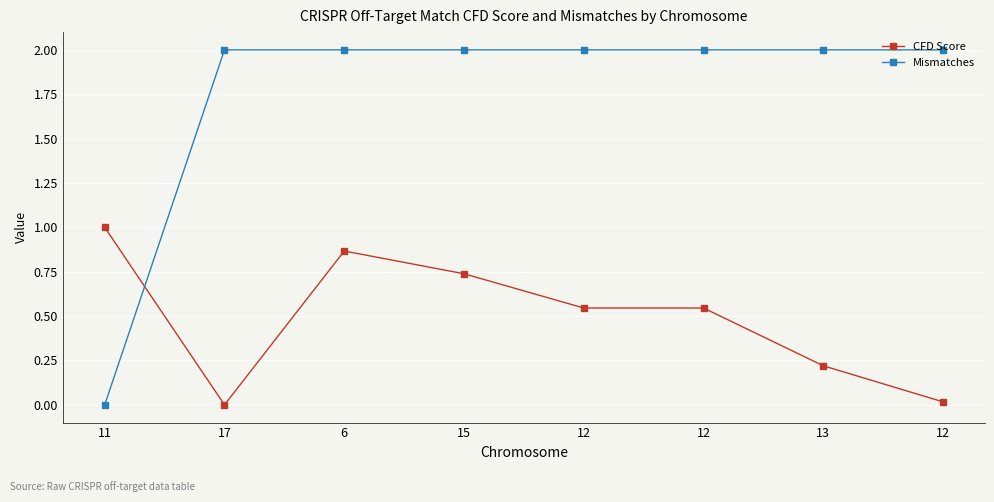

What is the difference between the maximum and minimum values in the CFD Score series?

1.0